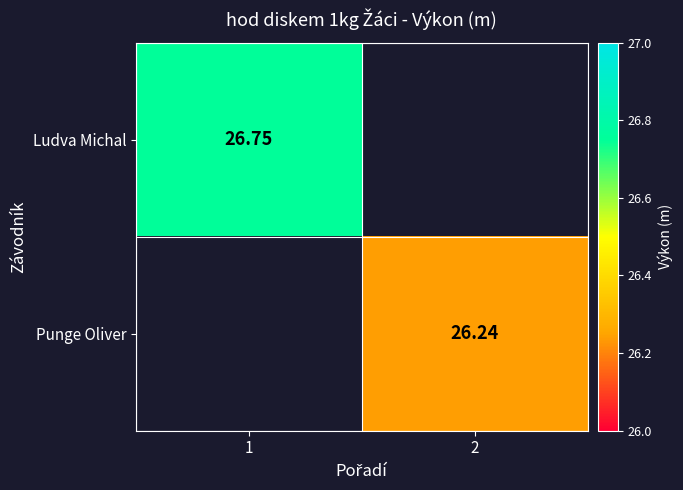

True or false: Ludva Michal has a value of 0.0 at 2.

True